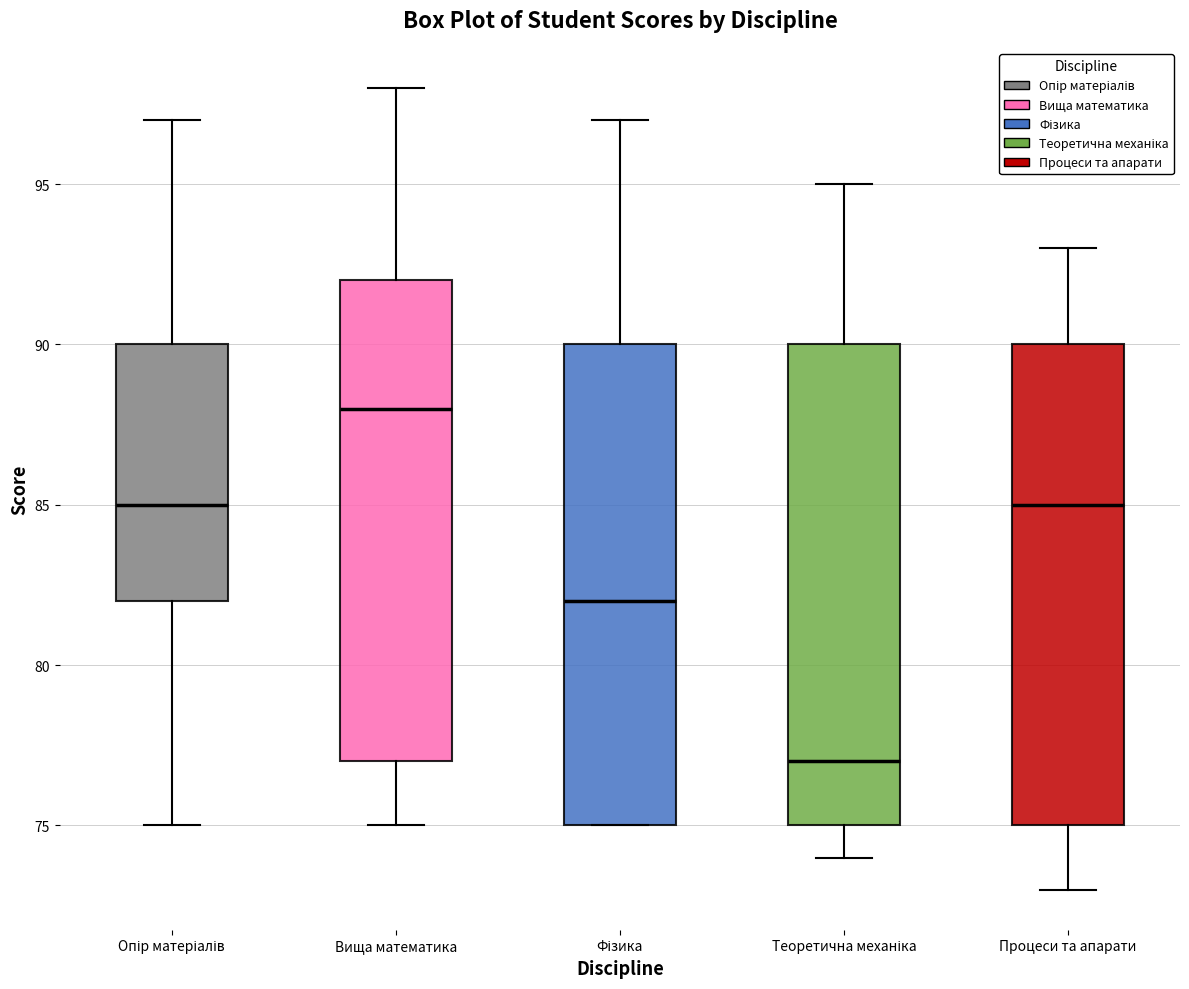

Reading left to right, transcribe this box plot: for each box, give where its median line is, the range the box spans, and where its two whiskers end, as read against the y-axis. The values are not printed on the chart, so give them approximately, as read against the axis.

Опір матеріалів: median 85, box 82 to 90, whiskers 75 to 97
Вища математика: median 88, box 77 to 92, whiskers 75 to 98
Фізика: median 82, box 75 to 90, whiskers 75 to 97
Теоретична механіка: median 77, box 75 to 90, whiskers 74 to 95
Процеси та апарати: median 85, box 75 to 90, whiskers 73 to 93